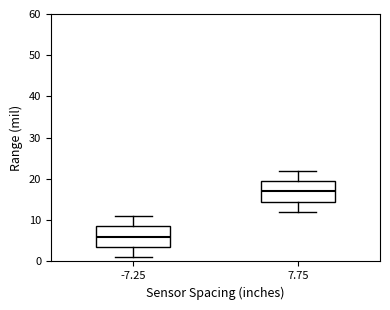

Which box's median line is the lowest?

-7.25